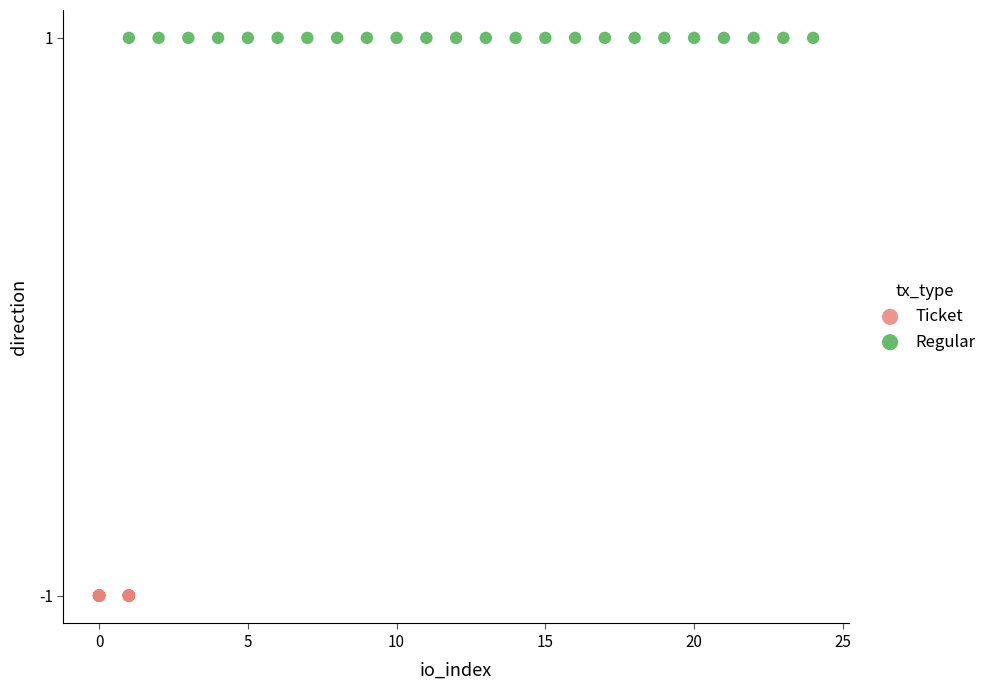

Which series reaches the maximum Y coordinate?

Regular